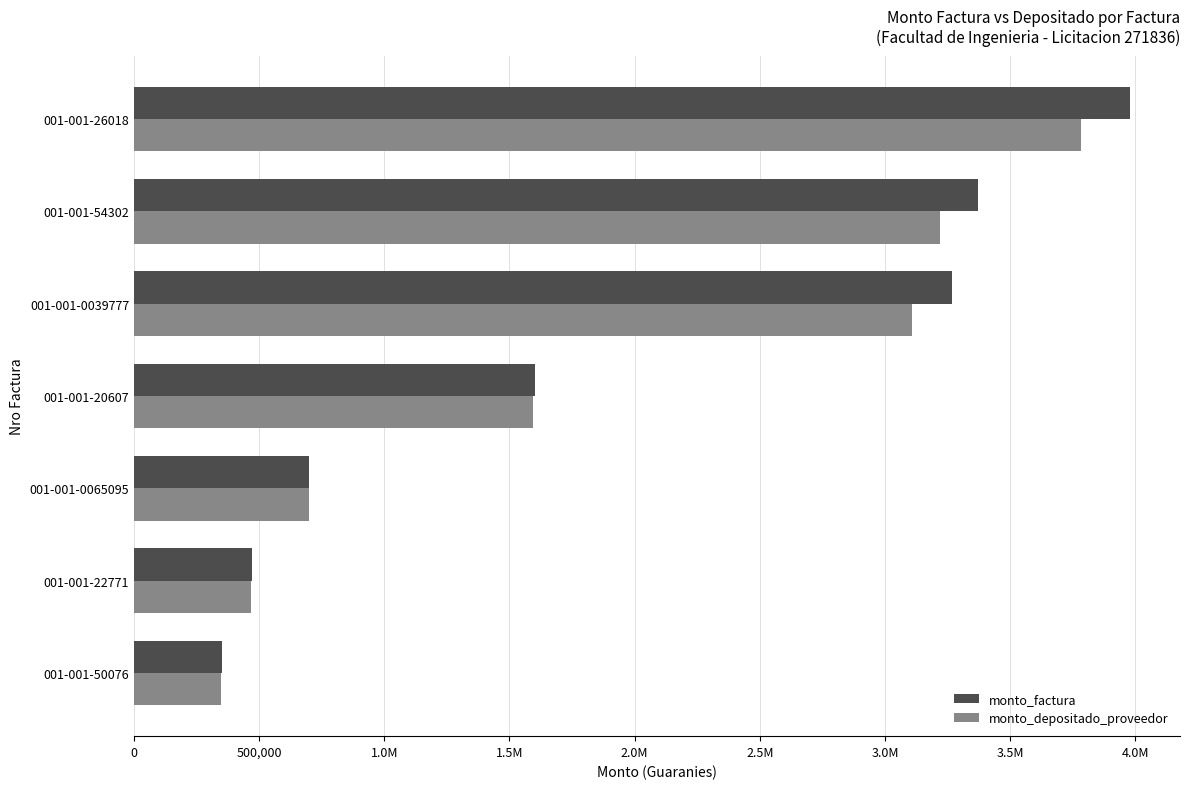

Reading right to left, what are all the values shown in this chart?

monto_factura: 3980000	3370000	3270000	1600000	700000	470000	350000
monto_depositado_proveedor: 3784908	3220691	3109710	1594182	697455	468291	348727